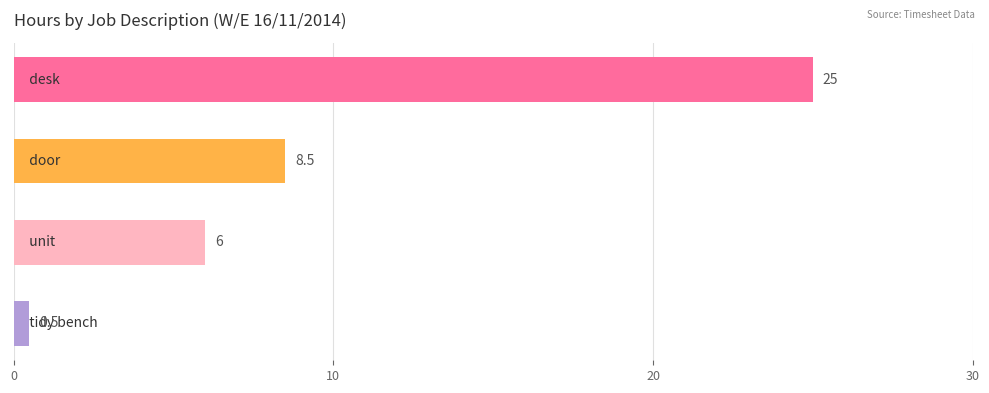

What is the maximum value shown in the chart?

25.0